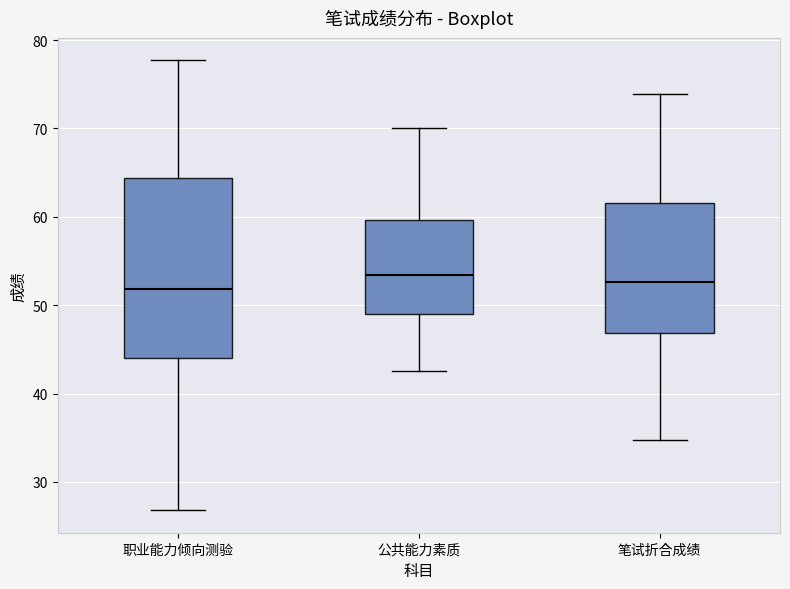

Reading left to right, transcribe this box plot: for each box, give where its median line is, the range the box spans, and where its two whiskers end, as read against the y-axis. The values are not printed on the chart, so give them approximately, as read against the axis.

职业能力倾向测验: median 52, box 44 to 64, whiskers 27 to 78
公共能力素质: median 53, box 49 to 60, whiskers 43 to 70
笔试折合成绩: median 53, box 47 to 62, whiskers 35 to 74